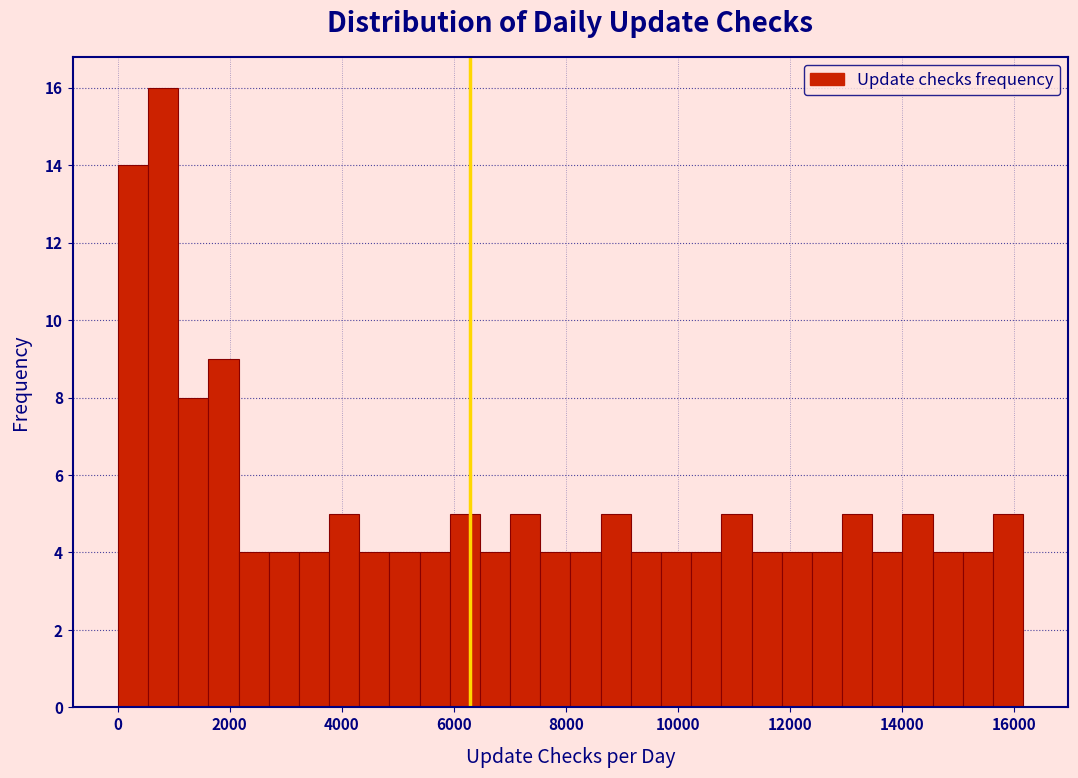

Around what value on the x-axis is the tallest bar? Give the approximate position of its centre, as read against the axis.

800